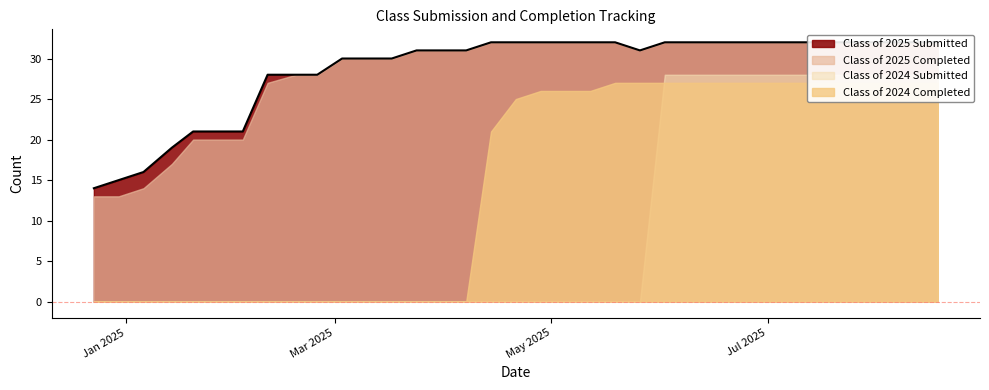

Between 05/06/2025 and 06/30/2025, which series saw the biggest shift?

Class of 2024 Submitted